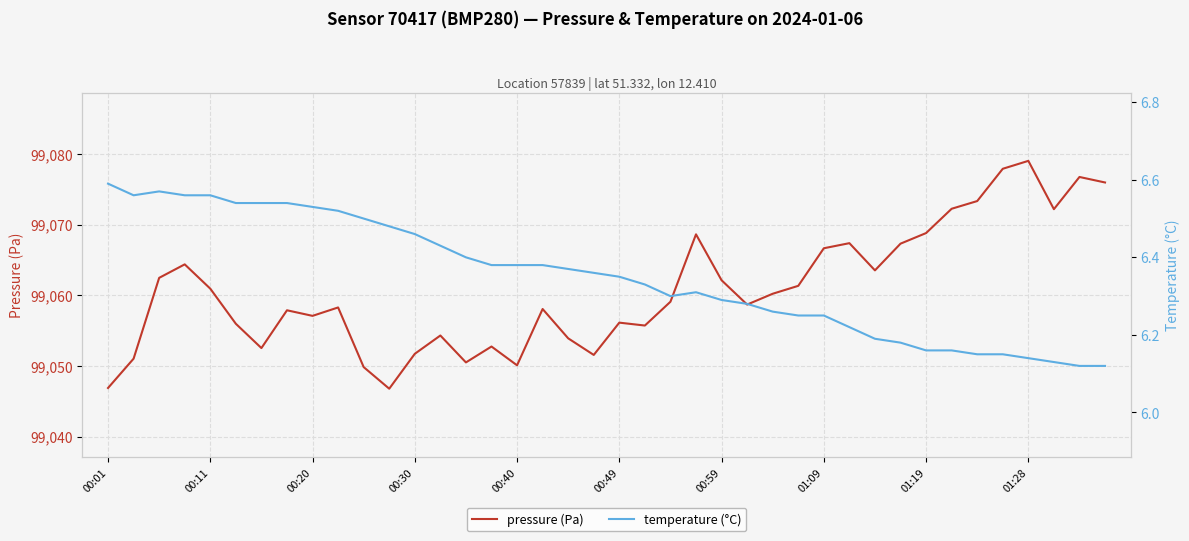

What are all the series names shown in the legend?

pressure (Pa), temperature (°C)